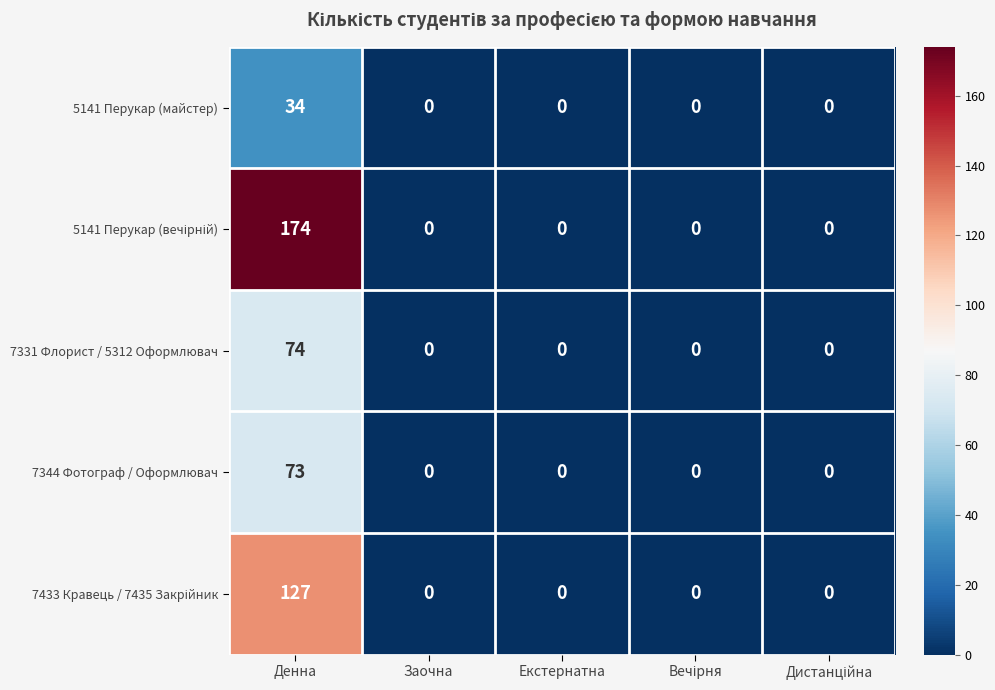

The value of 7344 Фотограф / Оформлювач at Заочна is 0. True or false?

True